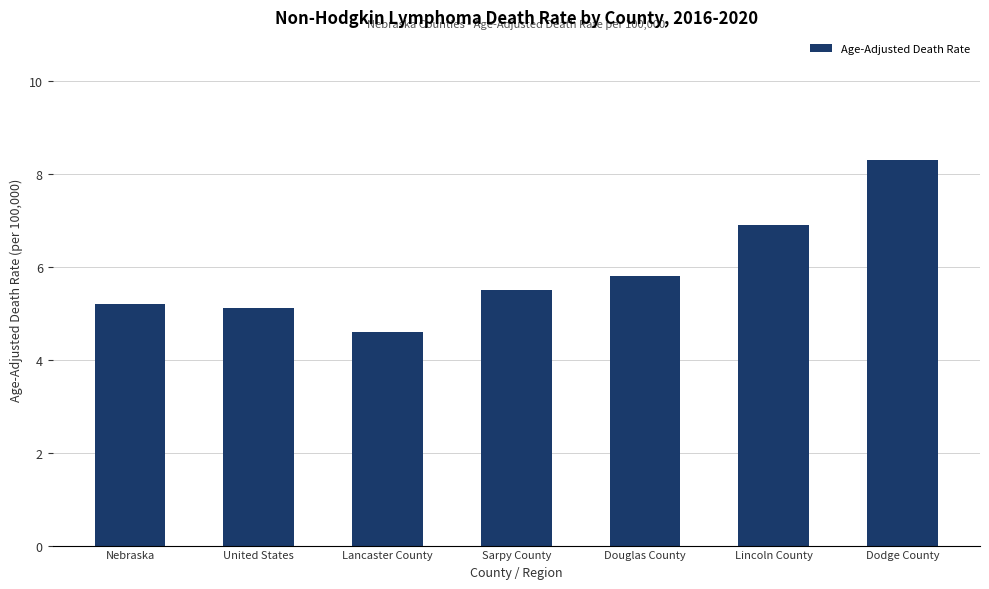

What is the difference between the second highest and minimum values?

2.3